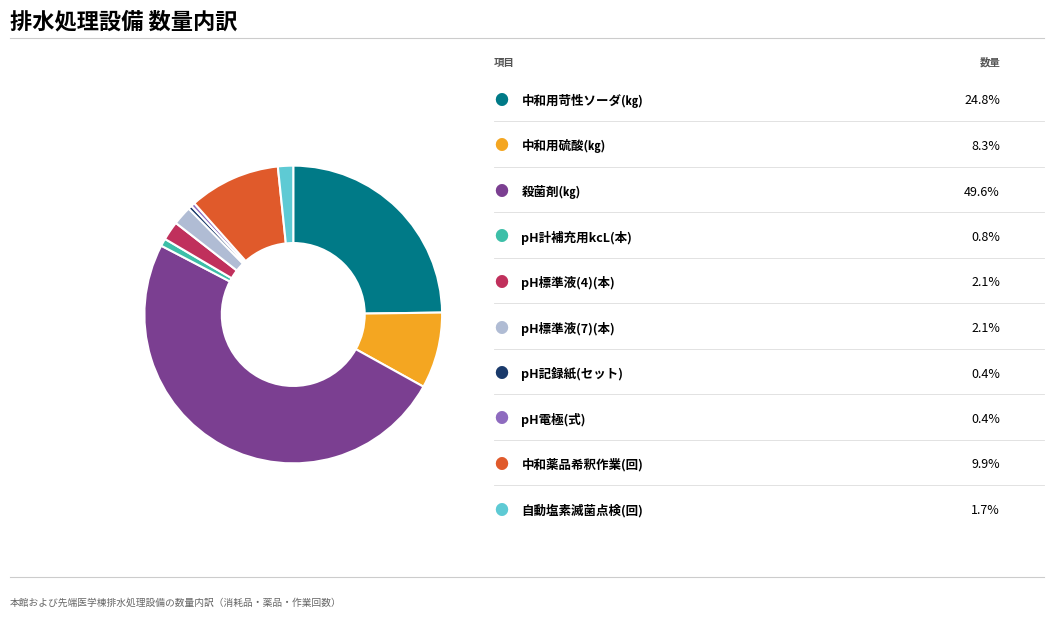

Count the number of slices in the pie.

10